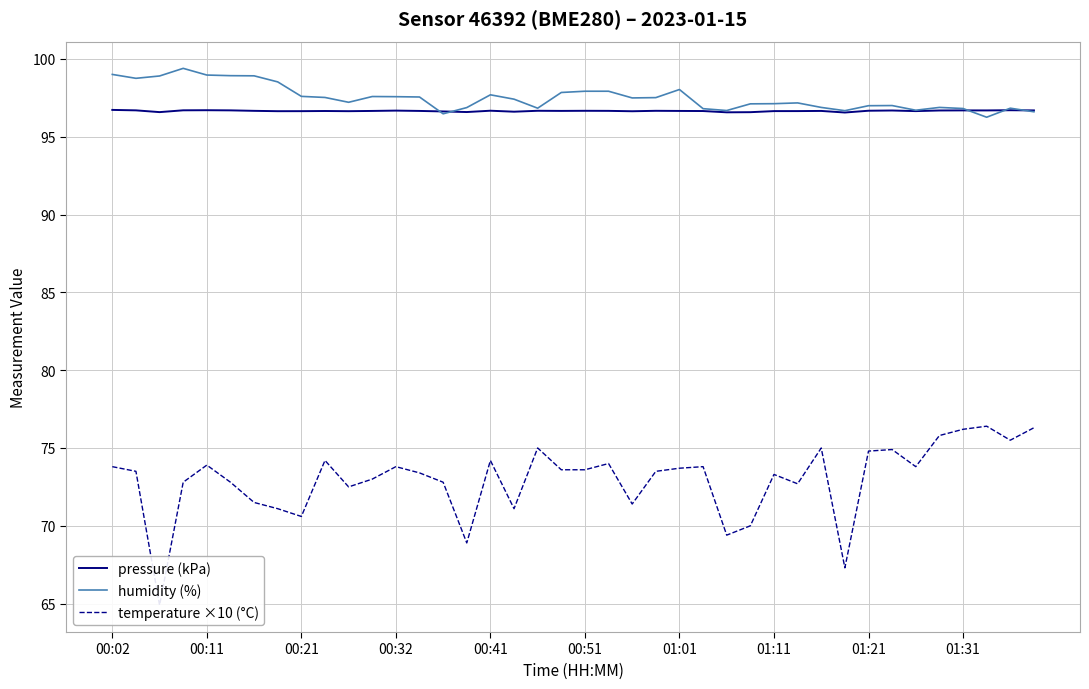

How many data points in temperature ×10 (°C) are above 73?

24